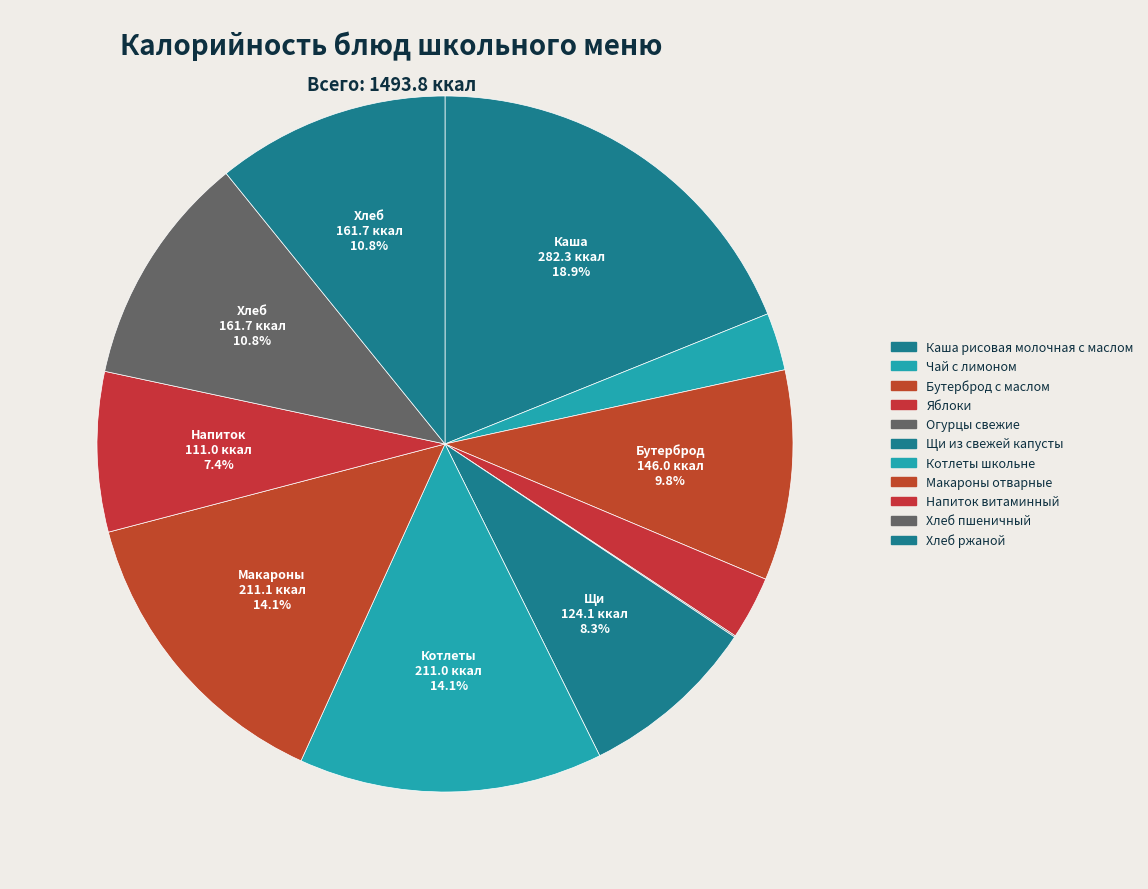

Which category has the smallest portion of the pie?

Огурцы свежие